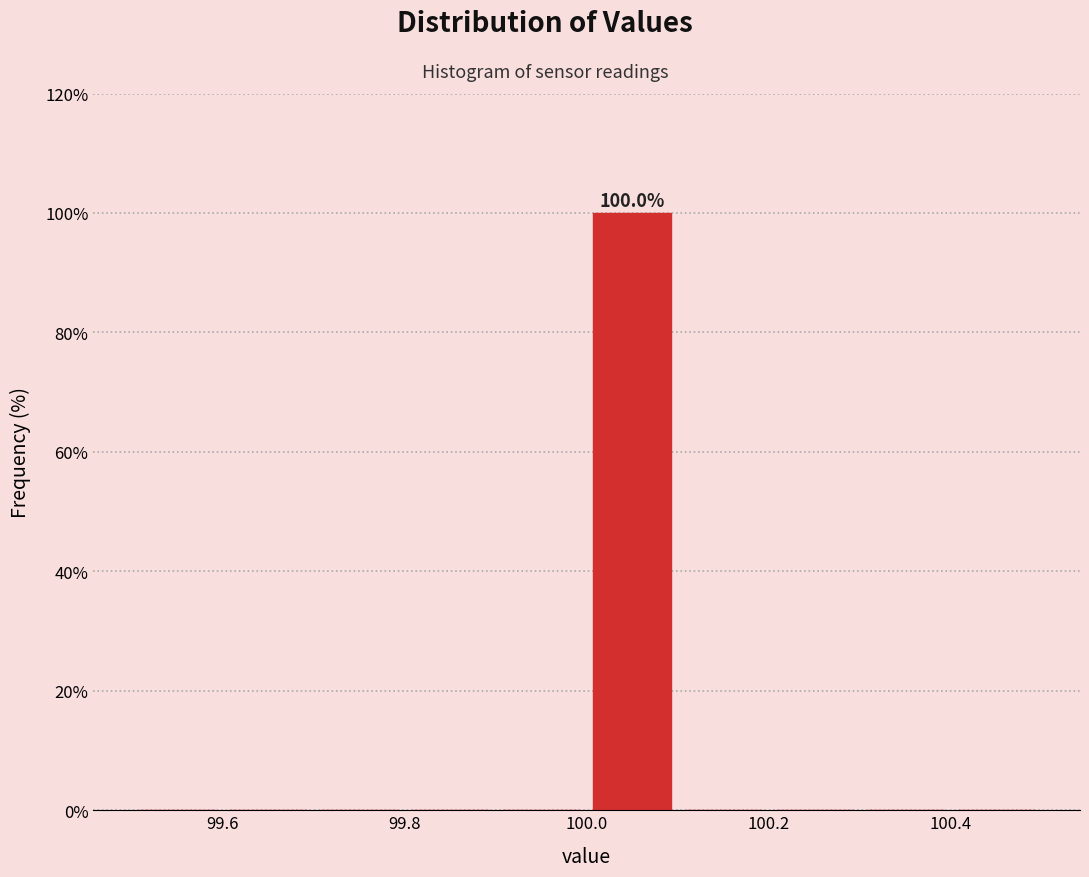

Which range on the x-axis has the tallest bar?

100.0 to 100.1